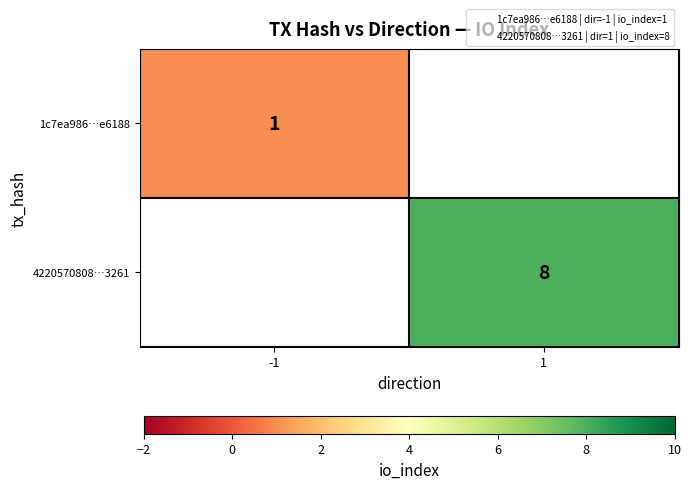

The value of 1c7ea986…e6188 at -1 is 0. True or false?

False